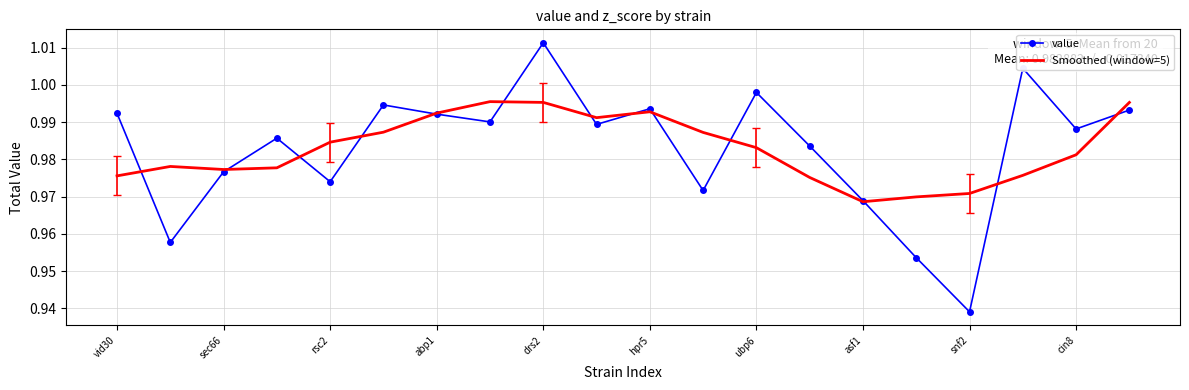

What are all the series names shown in the legend?

value, Smoothed (window=5)